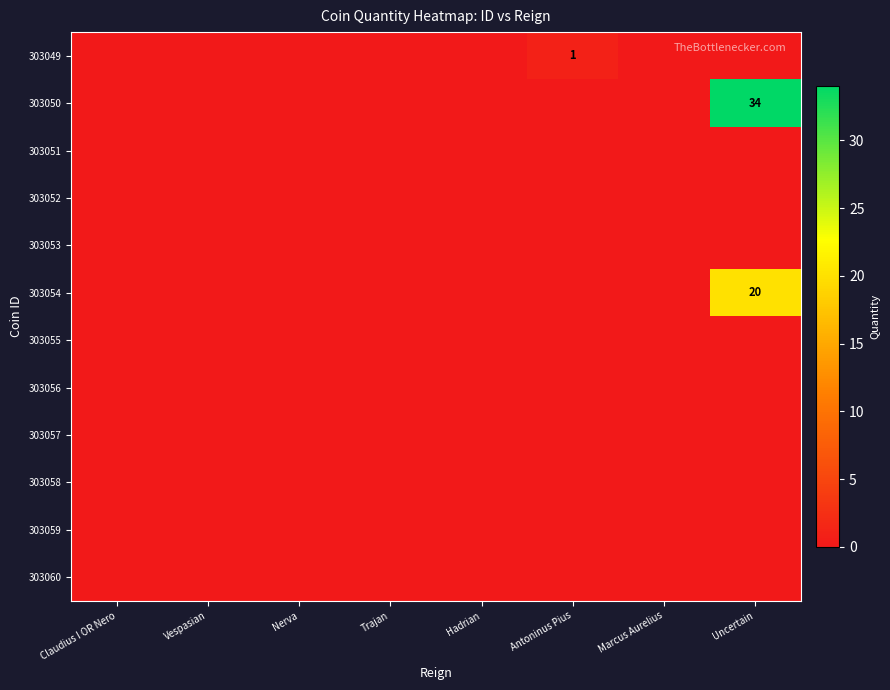

List the series in order of their peak value, lowest first.

303051, 303052, 303053, 303055, 303056, 303057, 303058, 303059, 303060, 303049, 303054, 303050